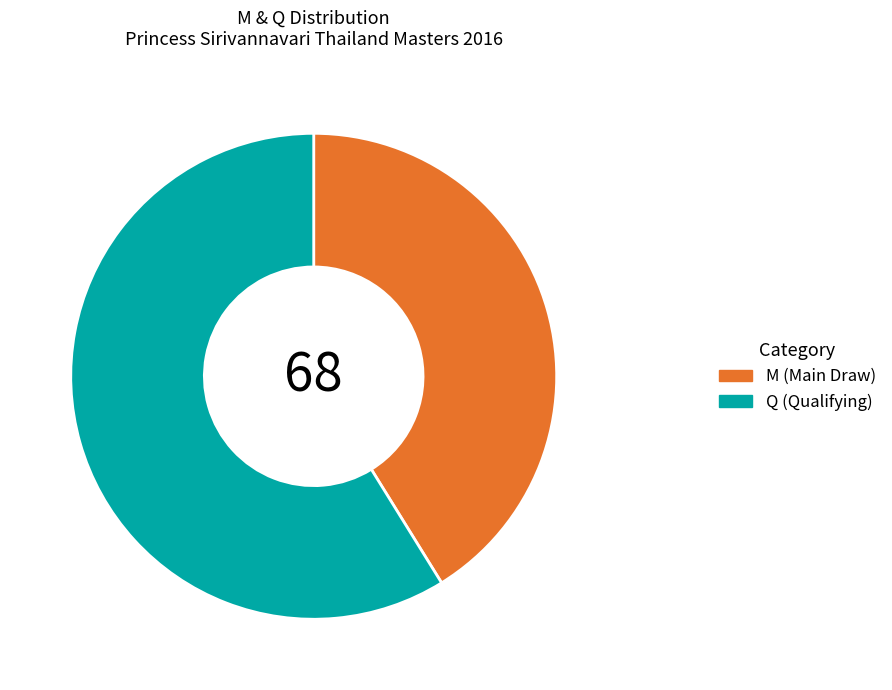

The Q slice represents 59% of the pie. True or false?

True